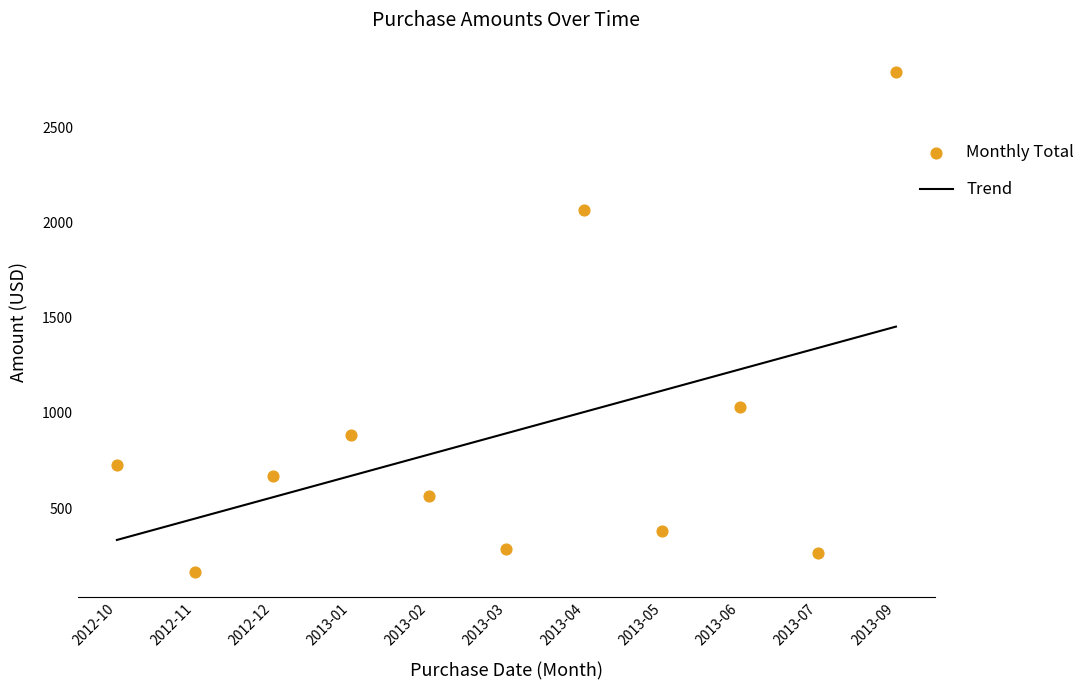

What are all the series names shown in the legend?

Trend, Monthly Total